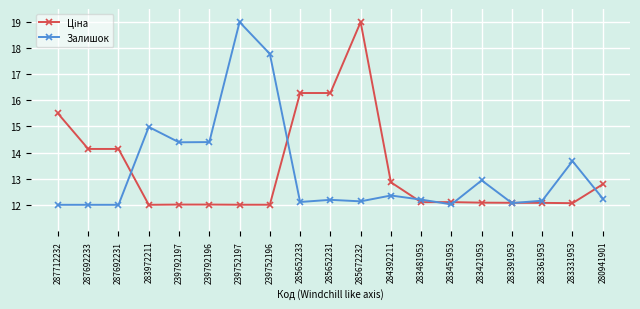

What is the label of the 11th point from the left?

285672232